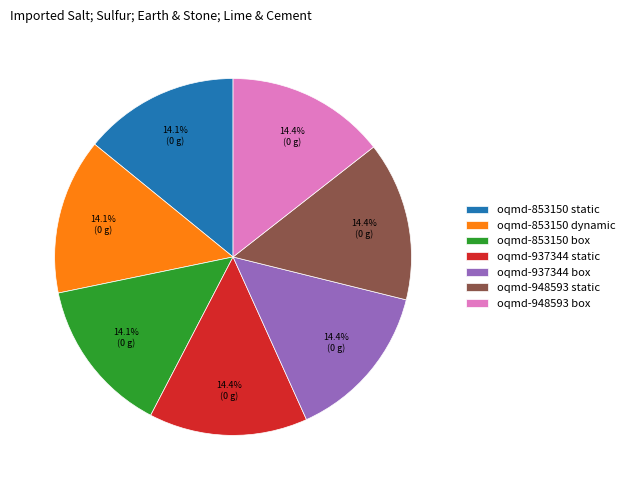

True or false: oqmd-853150 box accounts for 14% of the total.

True